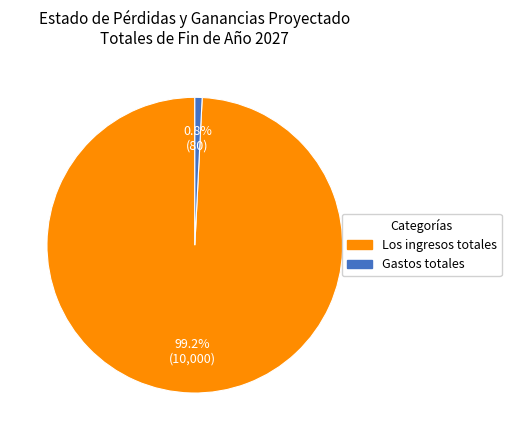

To the nearest percent, what is the average slice percentage?

50%